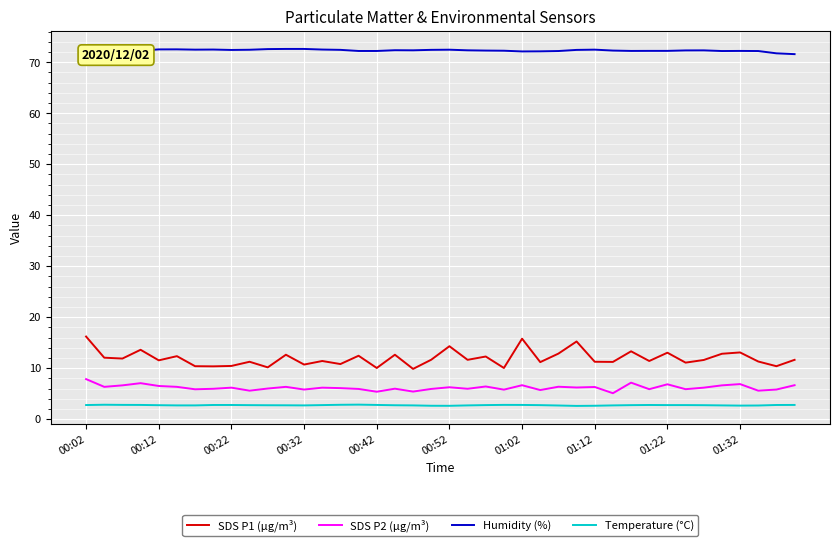

Rank the series by their maximum value, from highest to lowest.

Humidity (%), SDS P1 (µg/m³), SDS P2 (µg/m³), Temperature (°C)